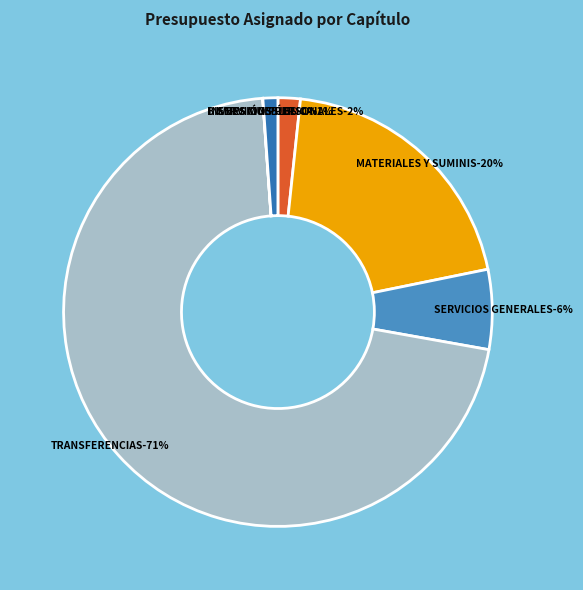

How many slices are in this pie chart?

6